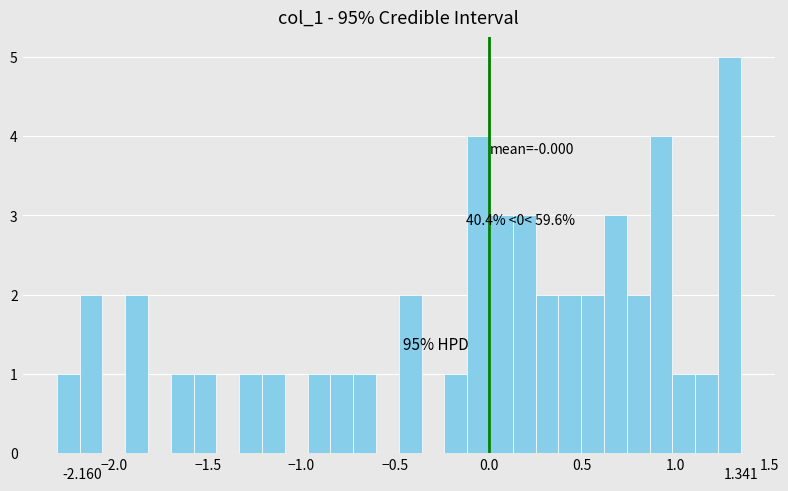

Around what value on the x-axis is the tallest bar? Give the approximate position of its centre, as read against the axis.

1.30